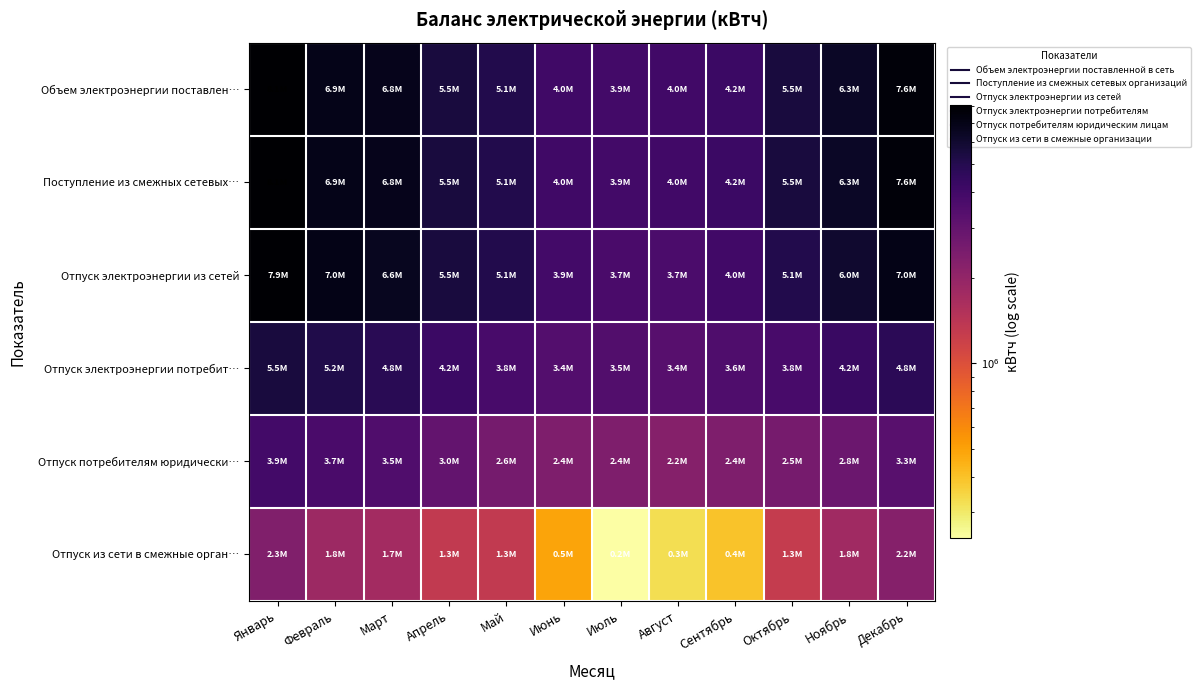

Reading left to right, transcribe all the data shown in this chart.

Объем электроэнергии поставлен…: Январь=8058573	Февраль=6890842	Март=6789534	Апрель=5538350	Май=5095370	Июнь=4030915	Июль=3908379	Август=3967384	Сентябрь=4193560	Октябрь=5503185	Ноябрь=6303357	Декабрь=7587997
Поступление из смежных сетевых…: Январь=8058573	Февраль=6890842	Март=6789534	Апрель=5538350	Май=5095370	Июнь=4030915	Июль=3908379	Август=3967384	Сентябрь=4193560	Октябрь=5503185	Ноябрь=6303357	Декабрь=7587997
Отпуск электроэнергии из сетей: Январь=7859164	Февраль=7013460	Март=6567263	Апрель=5523348	Май=5095370	Июнь=3921966	Июль=3742793	Август=3680646	Сентябрь=3969196	Октябрь=5075547	Ноябрь=6025425	Декабрь=7001210
Отпуск электроэнергии потребит…: Январь=5519164	Февраль=5196572	Март=4833085	Апрель=4209679	Май=3786158	Июнь=3431887	Июль=3499444	Август=3354007	Сентябрь=3574197	Октябрь=3789119	Ноябрь=4246819	Декабрь=4762156
Отпуск потребителям юридически…: Январь=3944564	Февраль=3727213	Март=3545227	Апрель=2989139	Май=2586911	Июнь=2354716	Июль=2370064	Август=2242405	Сентябрь=2363614	Октябрь=2530942	Ноябрь=2788967	Декабрь=3291660
Отпуск из сети в смежные орган…: Январь=2340000	Февраль=1816888	Март=1734178	Апрель=1313669	Май=1309212	Июнь=490079	Июль=243349	Август=326639	Сентябрь=394999	Октябрь=1286427	Ноябрь=1778606	Декабрь=2239054